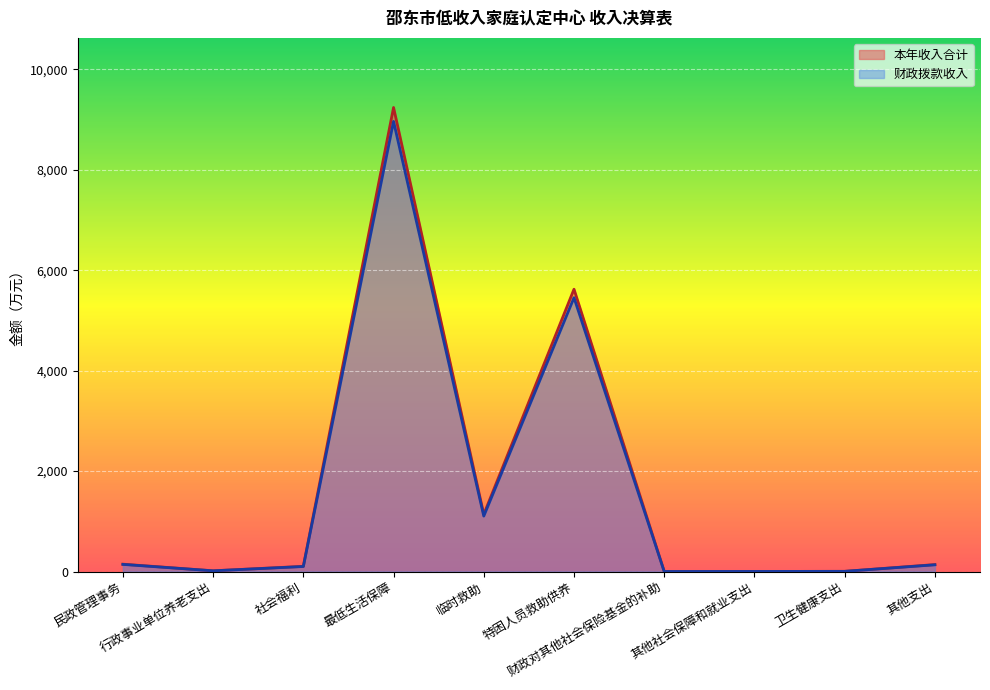

What position from the left is 其他社会保障和就业支出?

8